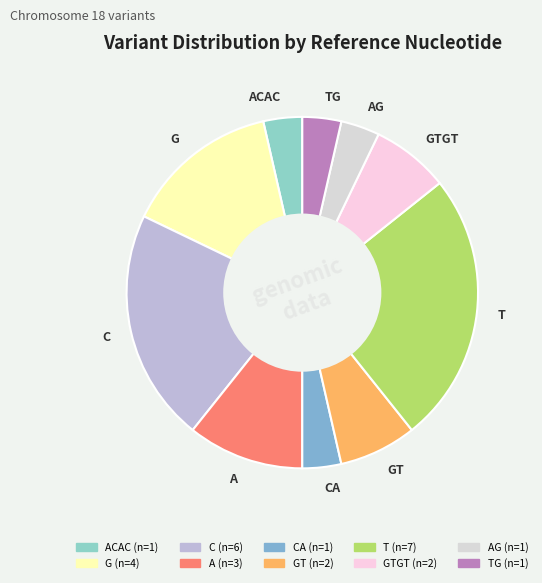

Is it true that GTGT is 19% of the pie?

False